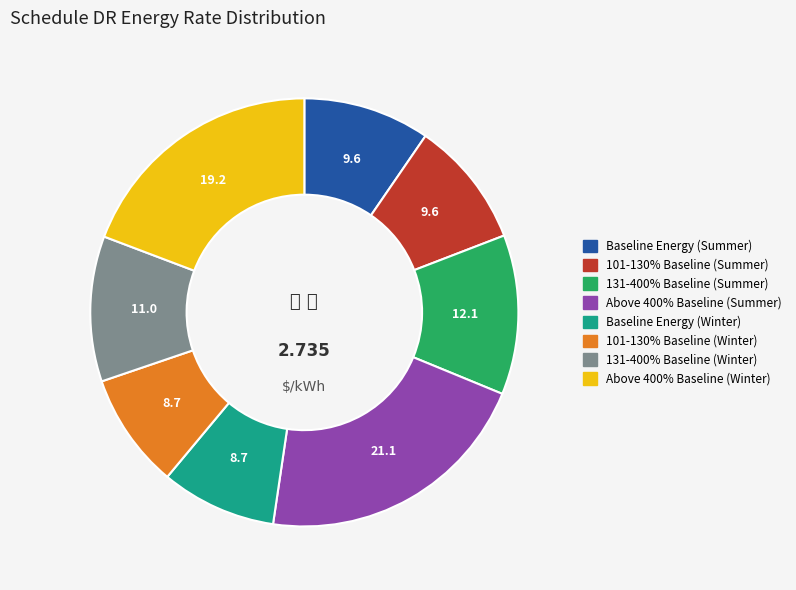

Is the sum of Above 400% Baseline (Summer) and 101-130% Baseline (Summer) greater than half?

No